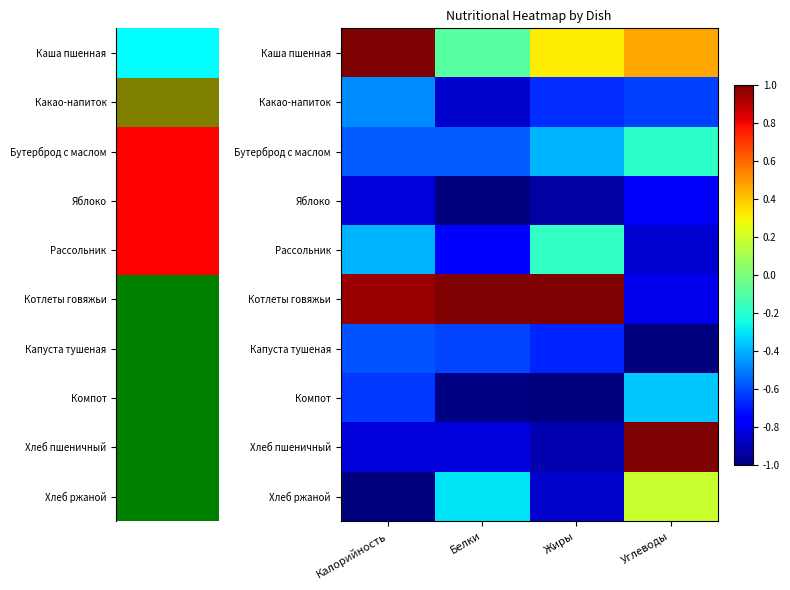

Rank the series by their maximum value, from lowest to highest.

Яблоко, Капуста тушеная, Какао-напиток, Компот, Бутерброд с маслом, Рассольник, Хлеб ржаной, Каша пшенная, Котлеты говяжьи, Хлеб пшеничный